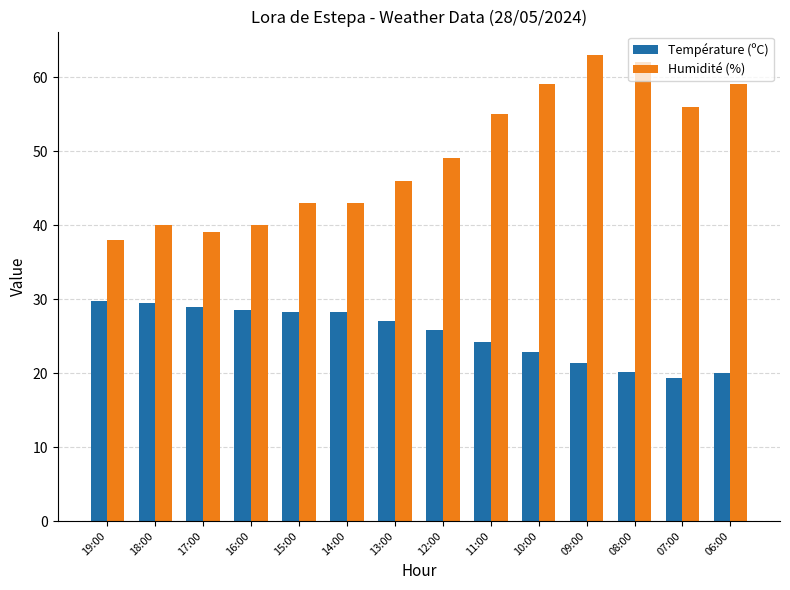

Which label corresponds to the smallest value in the chart?

07:00